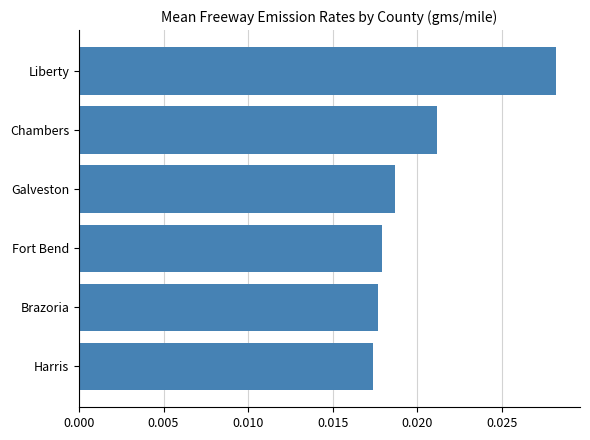

List the labels in order of value, smallest first.

Harris, Brazoria, Fort Bend, Galveston, Chambers, Liberty